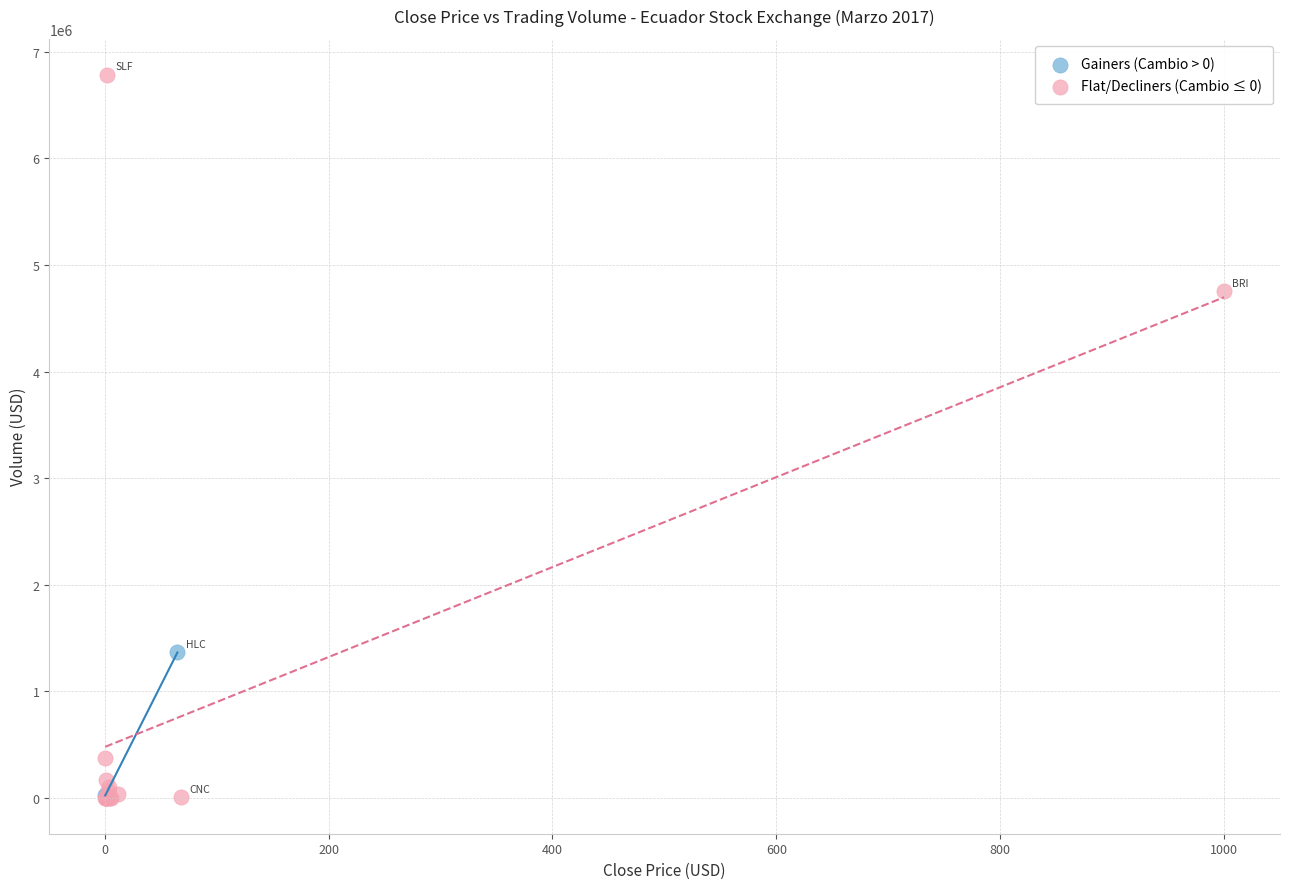

What are all the series names shown in the legend?

Gainers (Cambio > 0), Flat/Decliners (Cambio ≤ 0)